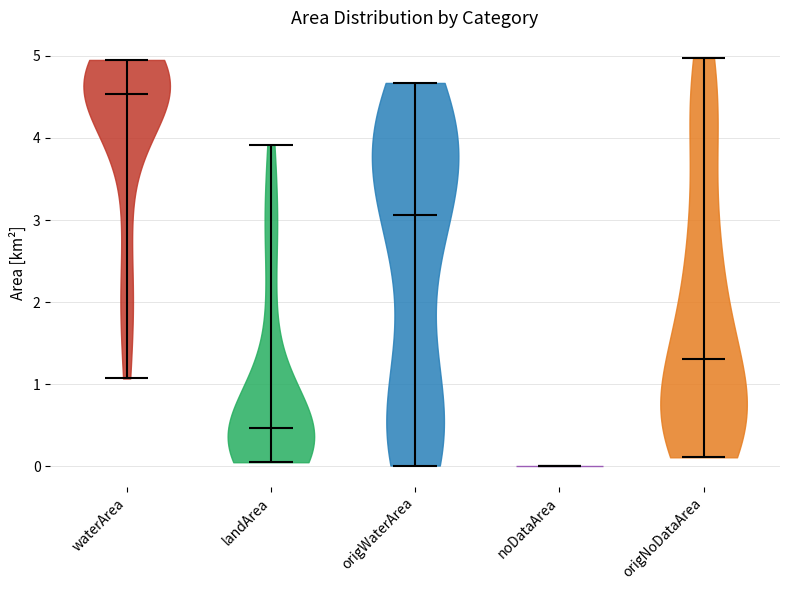

What is the highest point the violin for noDataArea reaches on the y-axis? The values are not printed on the chart, so give them approximately, as read against the axis.

0.0